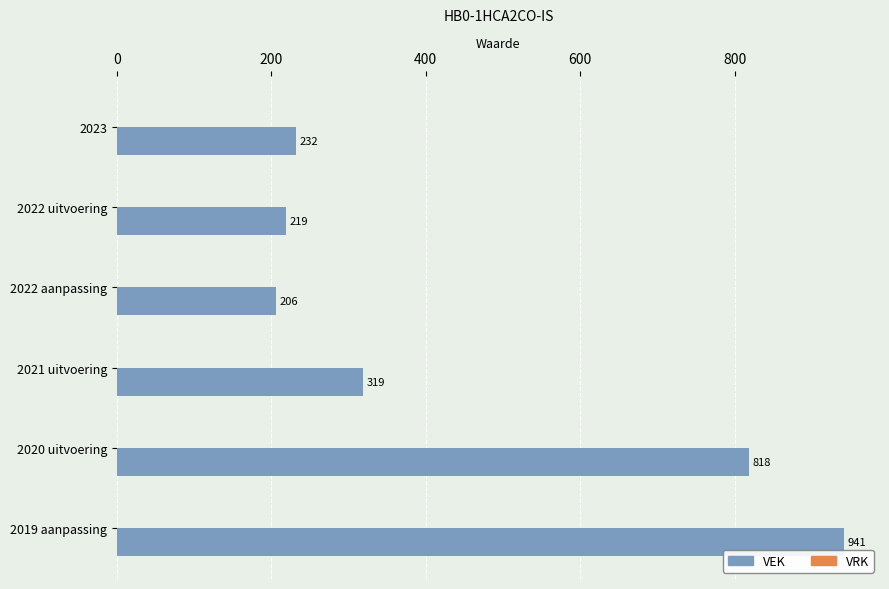

What is the difference between the maximum and minimum values?

735